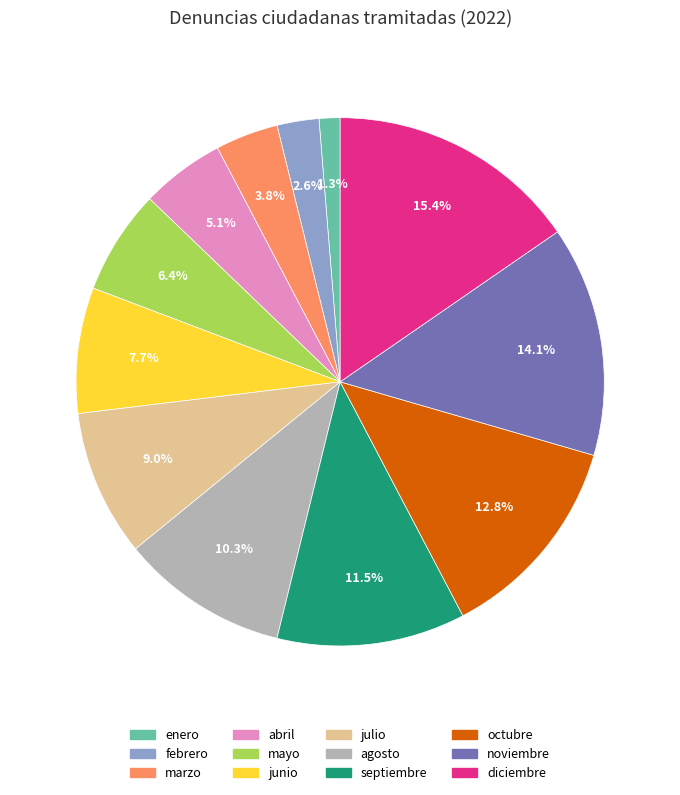

To the nearest percent, what is the combined percentage of mayo and octubre?

19%